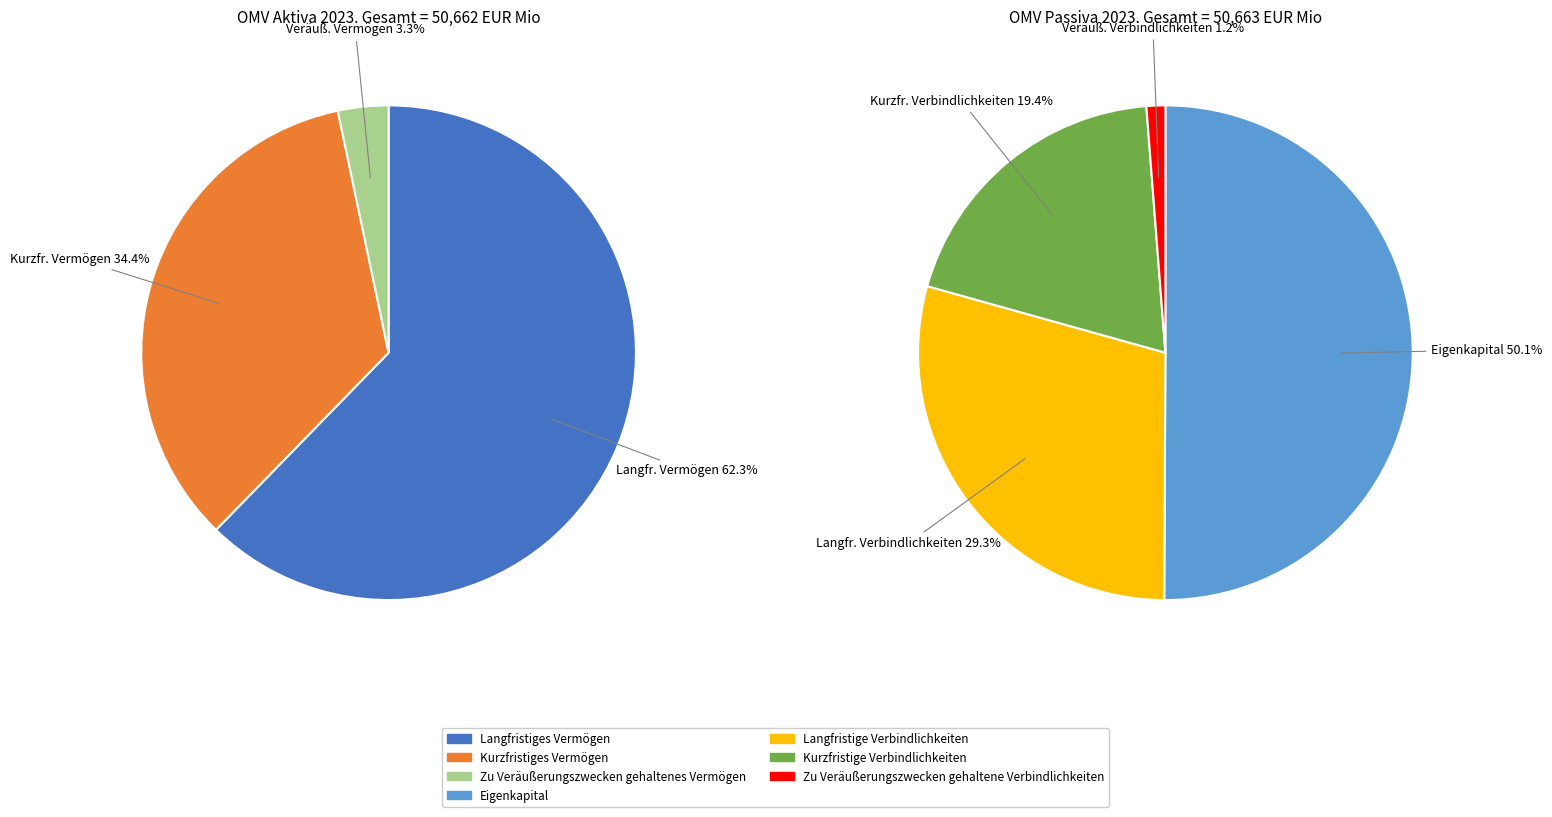

Combined, what portion of the pie is Kurzfristiges Vermögen and Eigenkapital?

42.2%